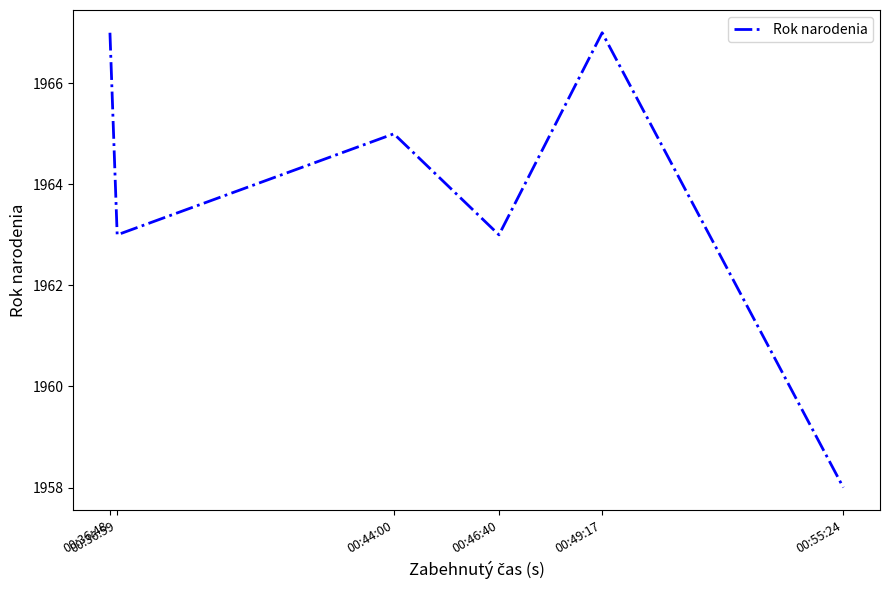

How many interior local peaks (higher than both neighbors) does the data have?

2